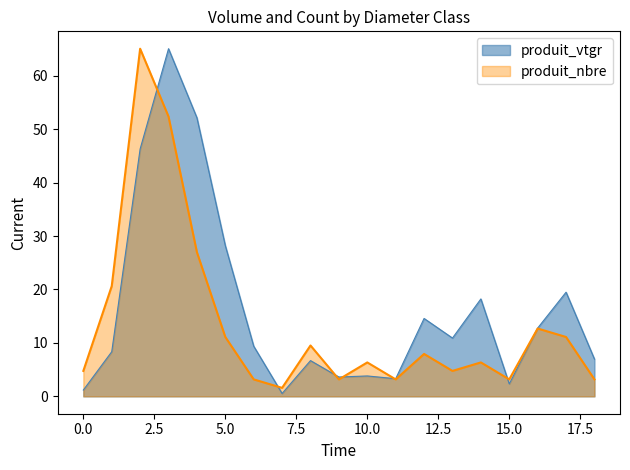

Is it true that produit_nbre equals 9.5 at (R:90-F:100)/120?

True